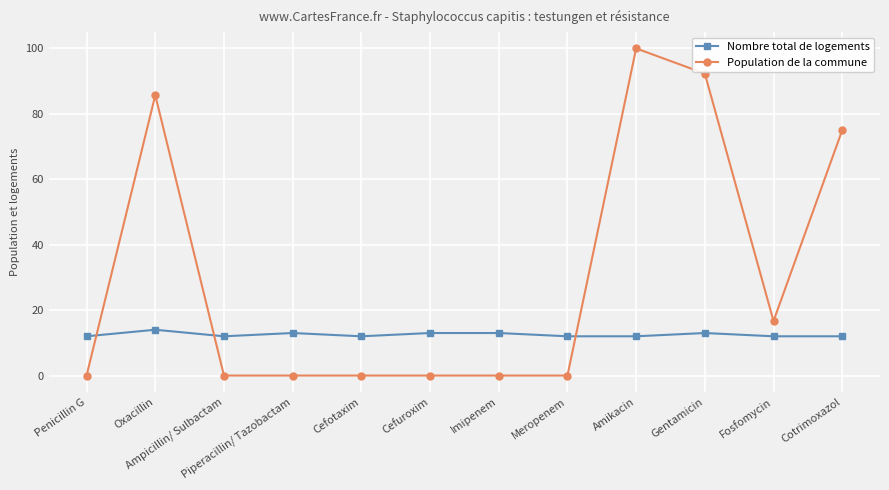

What are all the series names shown in the legend?

Nombre total de logements, Population de la commune